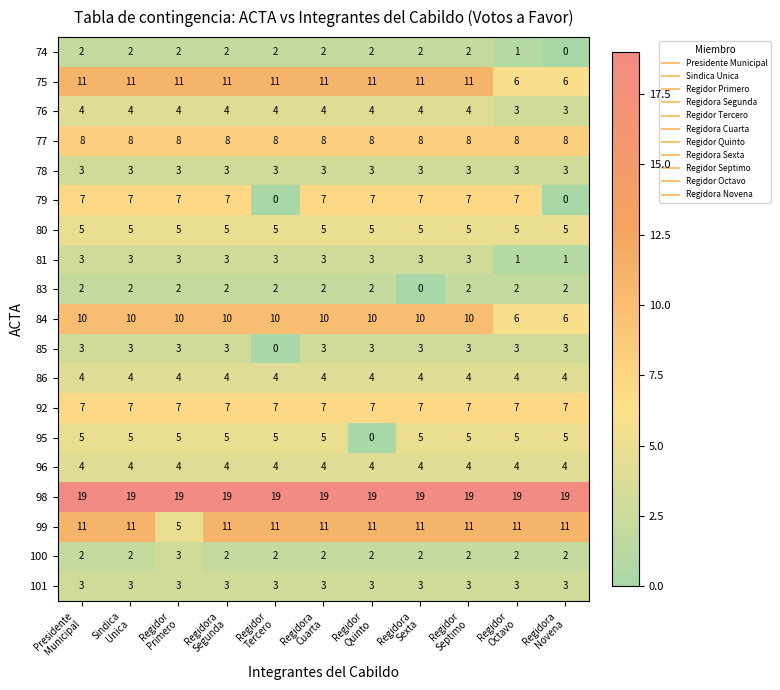

Which series has the widest spread of values?

79